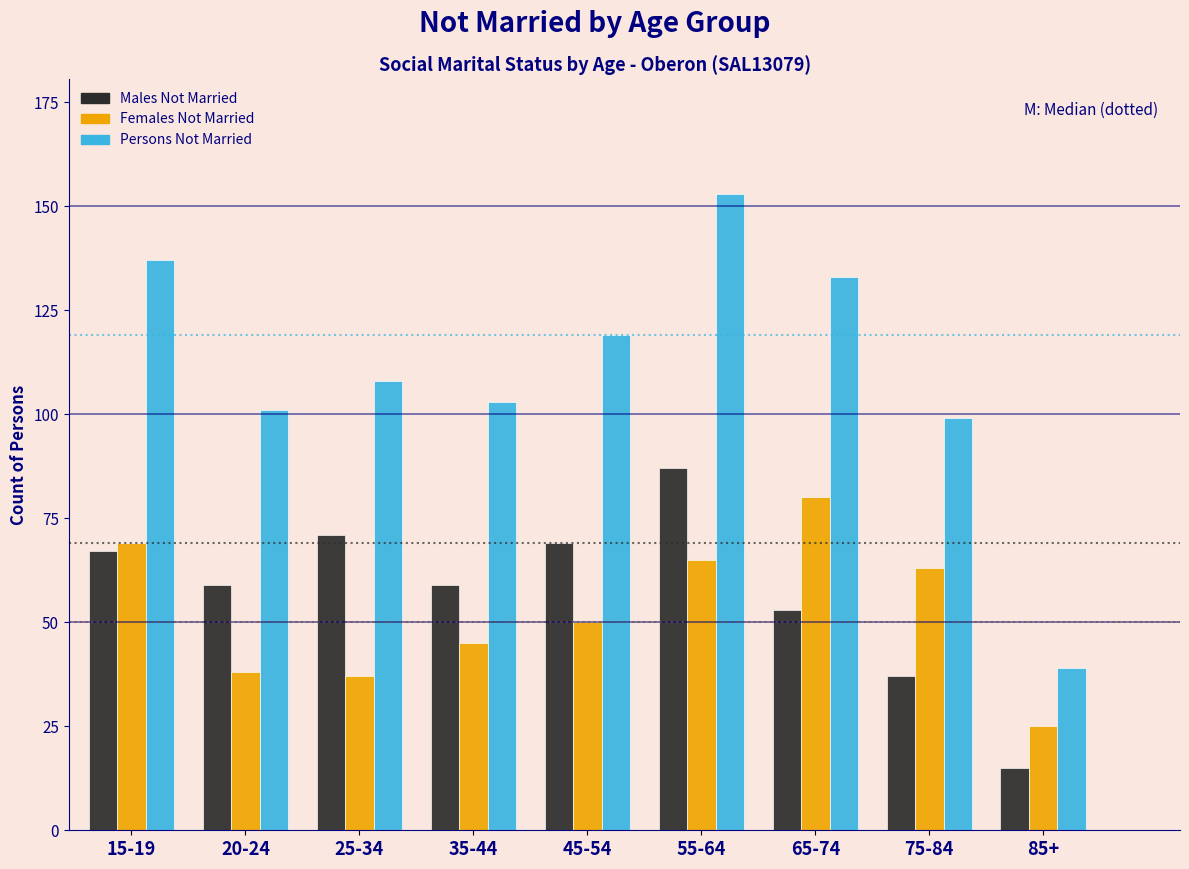

Reading left to right, transcribe all the data shown in this chart.

Males Not Married: 15-19=67	20-24=59	25-34=71	35-44=59	45-54=69	55-64=87	65-74=53	75-84=37	85+=15
Females Not Married: 15-19=69	20-24=38	25-34=37	35-44=45	45-54=50	55-64=65	65-74=80	75-84=63	85+=25
Persons Not Married: 15-19=137	20-24=101	25-34=108	35-44=103	45-54=119	55-64=153	65-74=133	75-84=99	85+=39